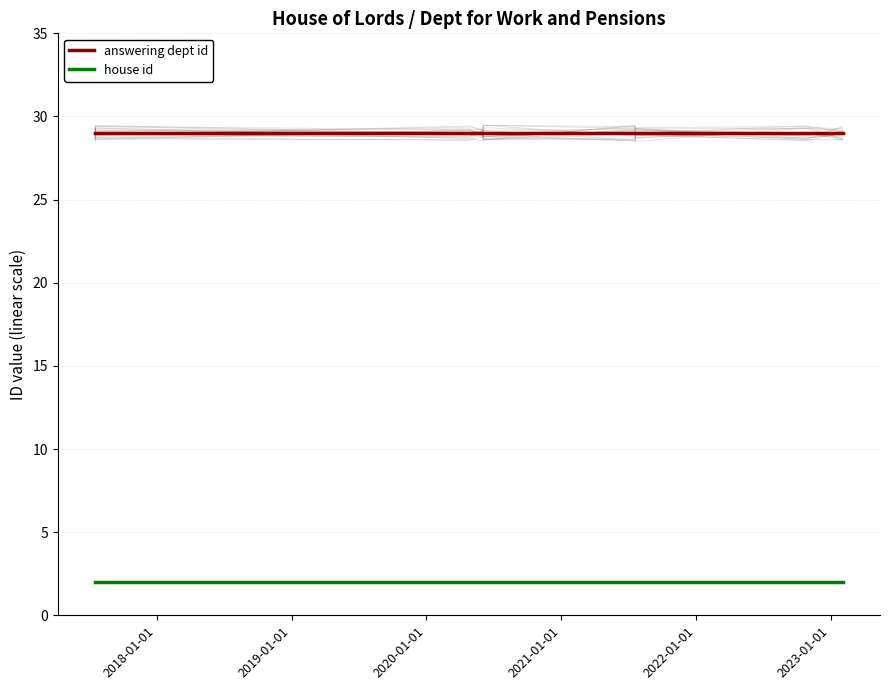

How many series are shown in this chart?

2